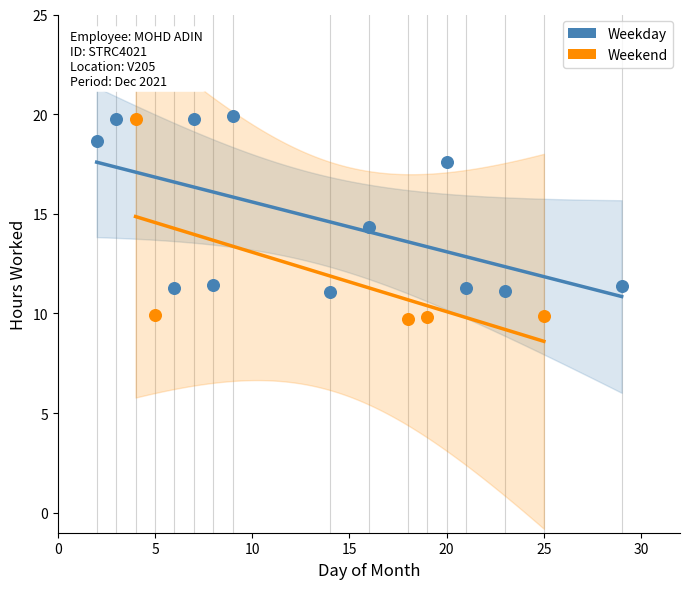

Which series has the widest spread of Y values?

Weekend